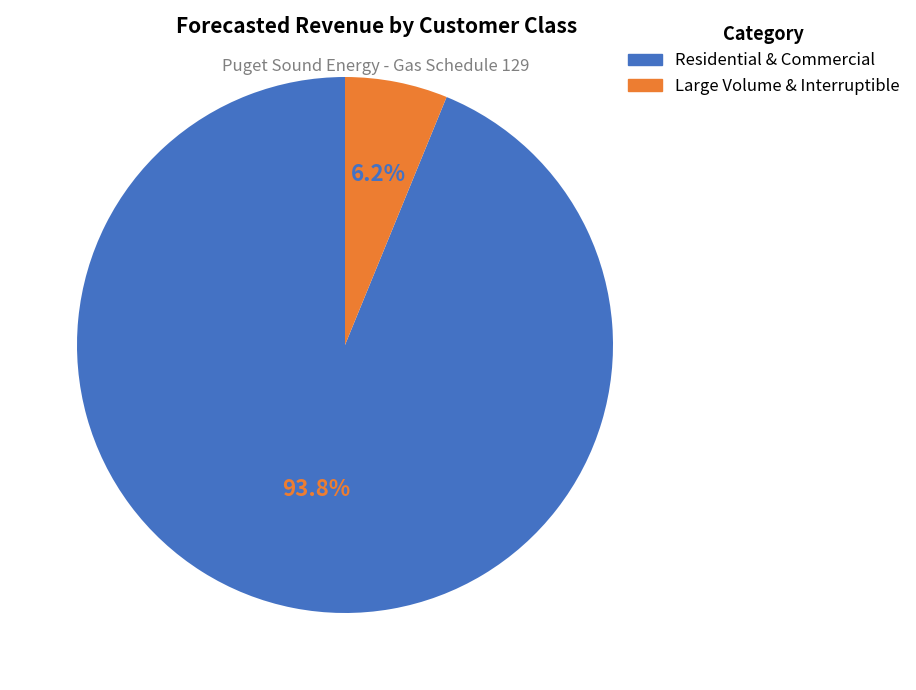

Does any single category account for the majority?

Yes